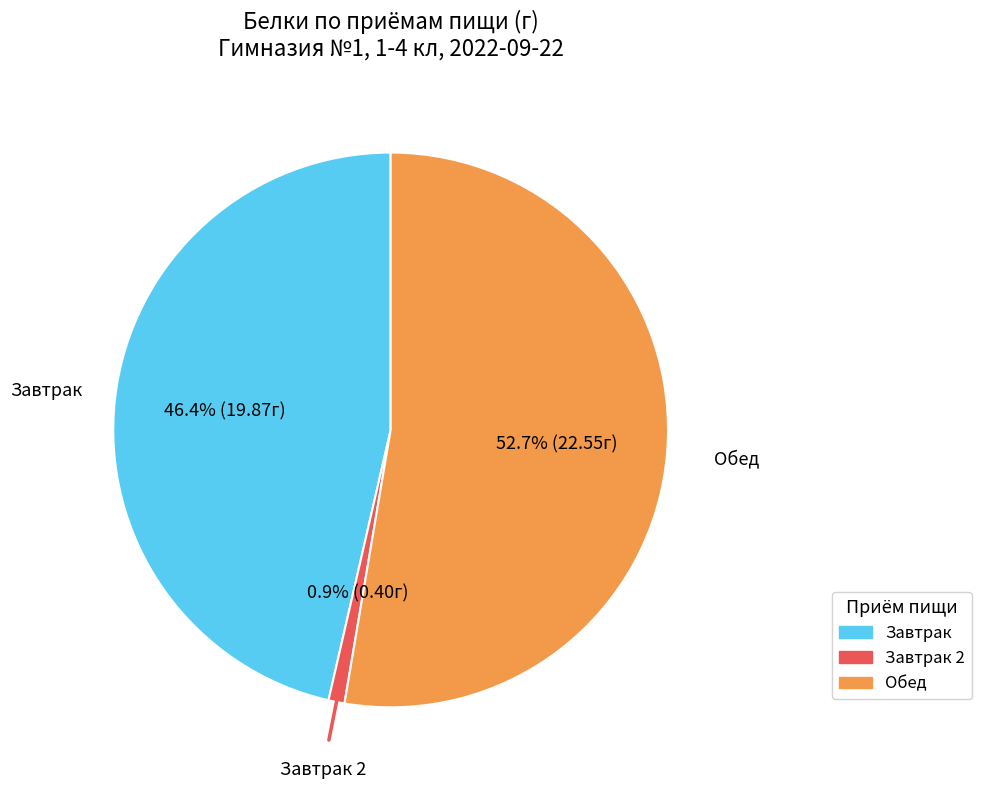

Is there a majority slice in this chart?

Yes